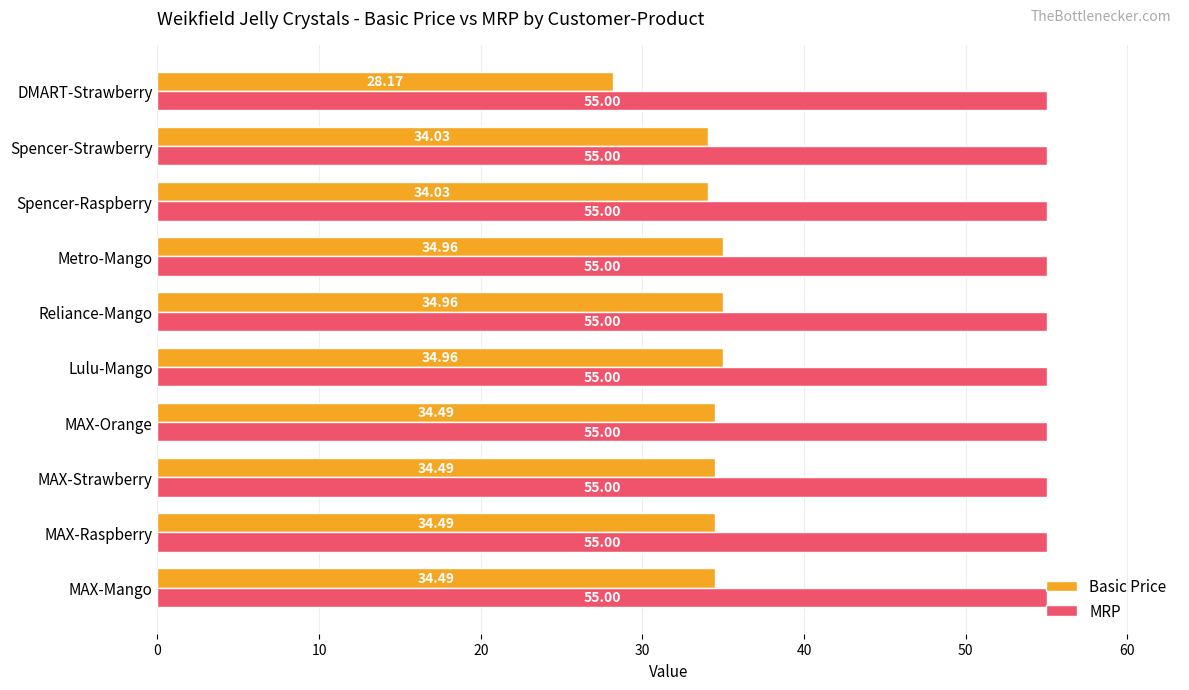

At which label does Basic Price reach its minimum?

DMART-Strawberry